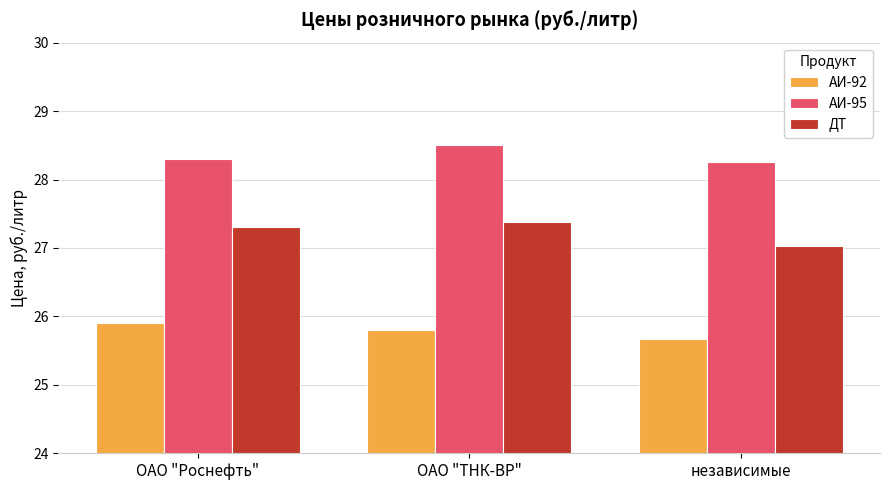

Is it true that АИ-95 equals 49.5 at ОАО "ТНК-ВР"?

False